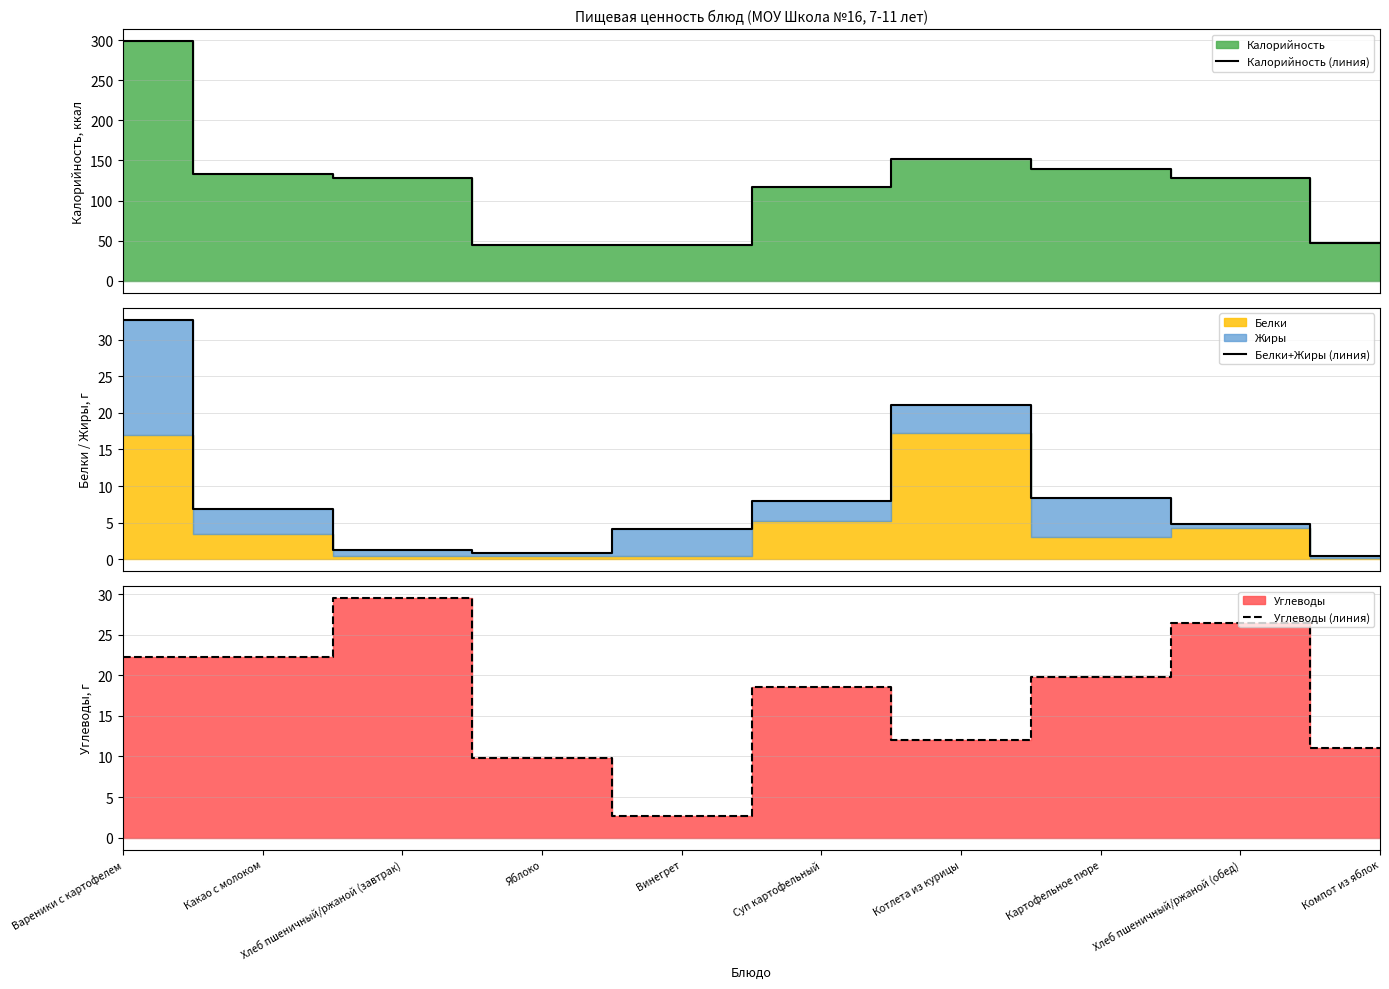

What is the lowest value of the Калорийность (линия) series?

44.4